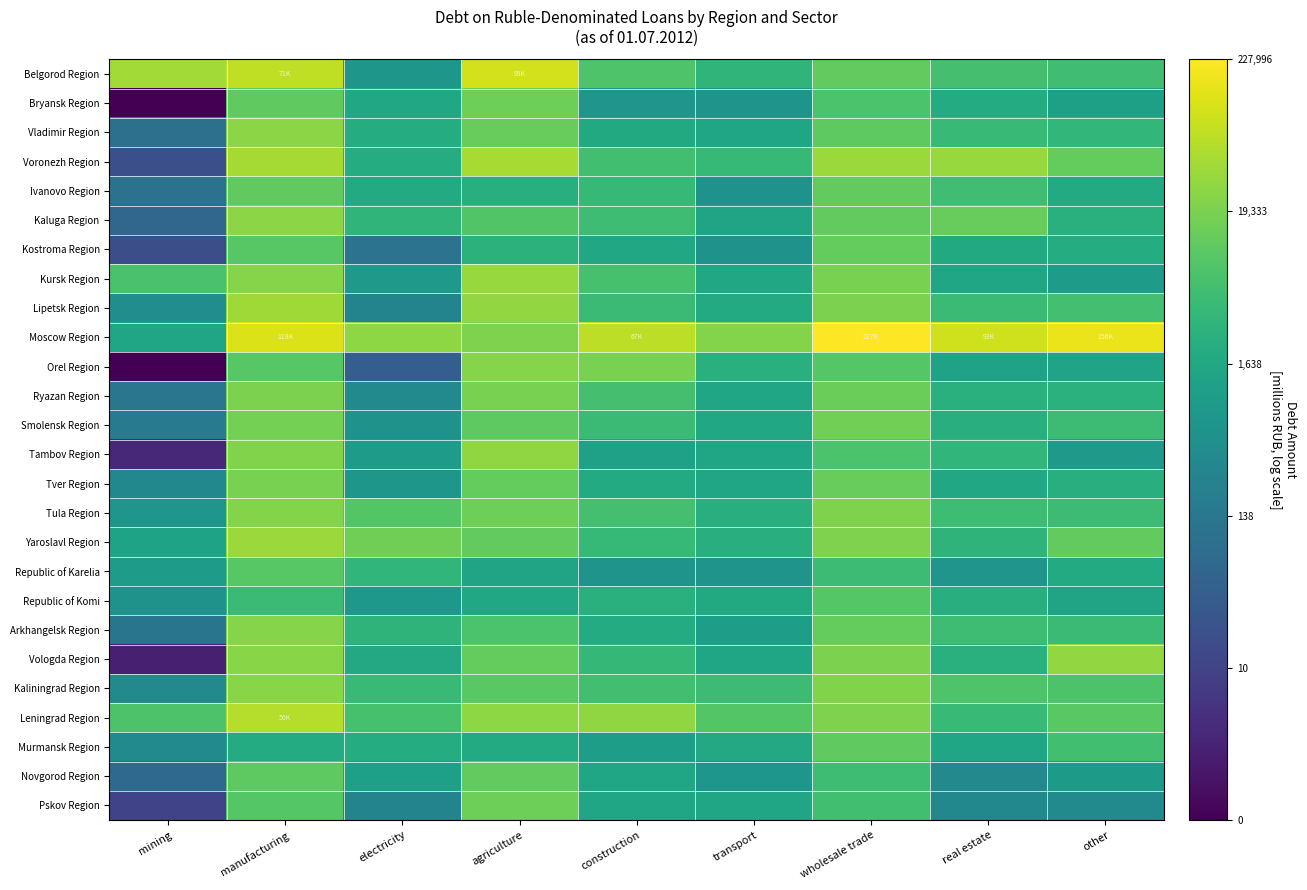

How many series are shown in this chart?

26